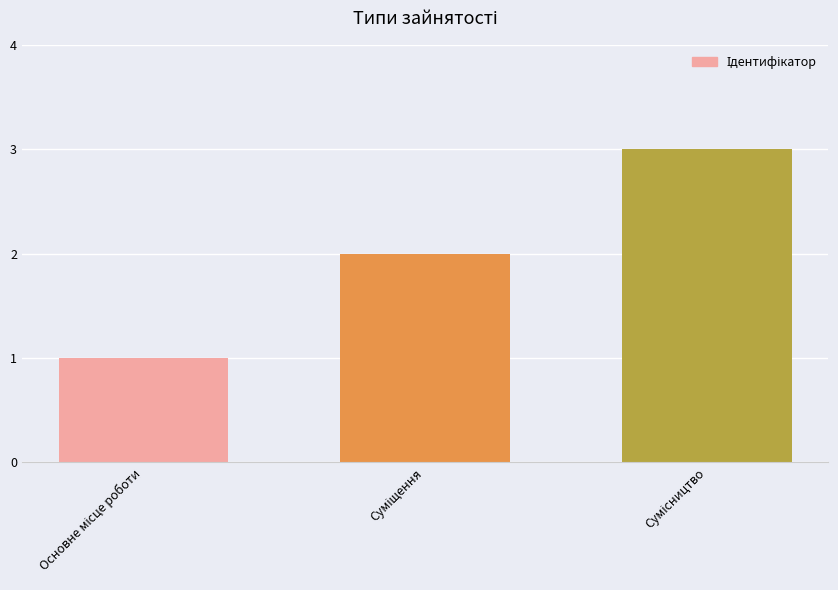

Reading left to right, what are all the values shown in this chart?

1	2	3